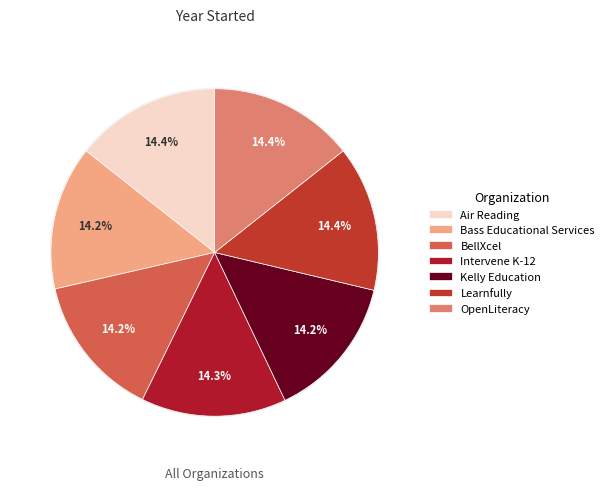

What is the smallest slice in the pie chart?

BellXcel